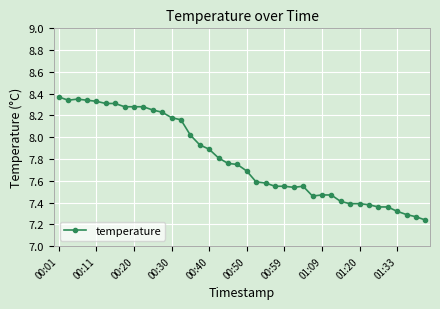

True or false: there are more than 0 points higher than both neighbors.

True